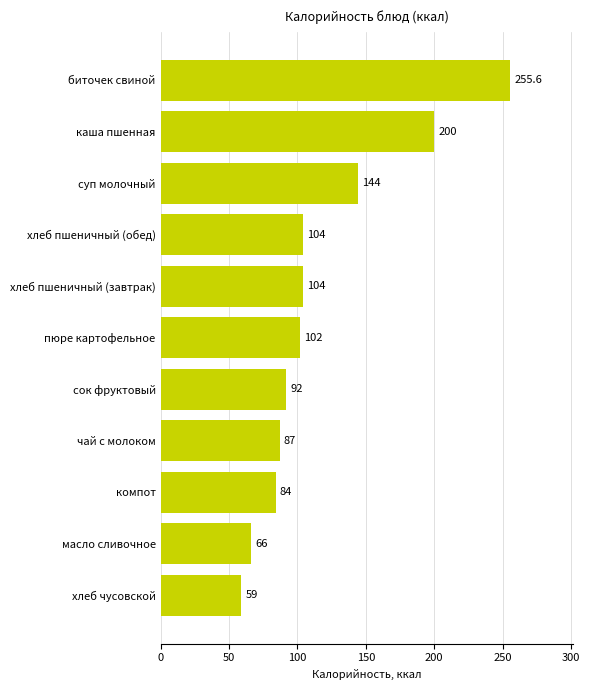

What is the label of the 10th bar from the top?

масло сливочное